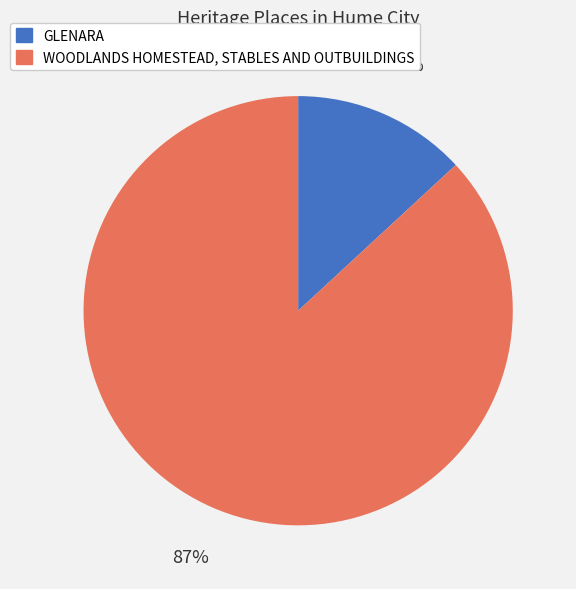

The WOODLANDS HOMESTEAD, STABLES AND OUTBUILDINGS slice represents 97% of the pie. True or false?

False